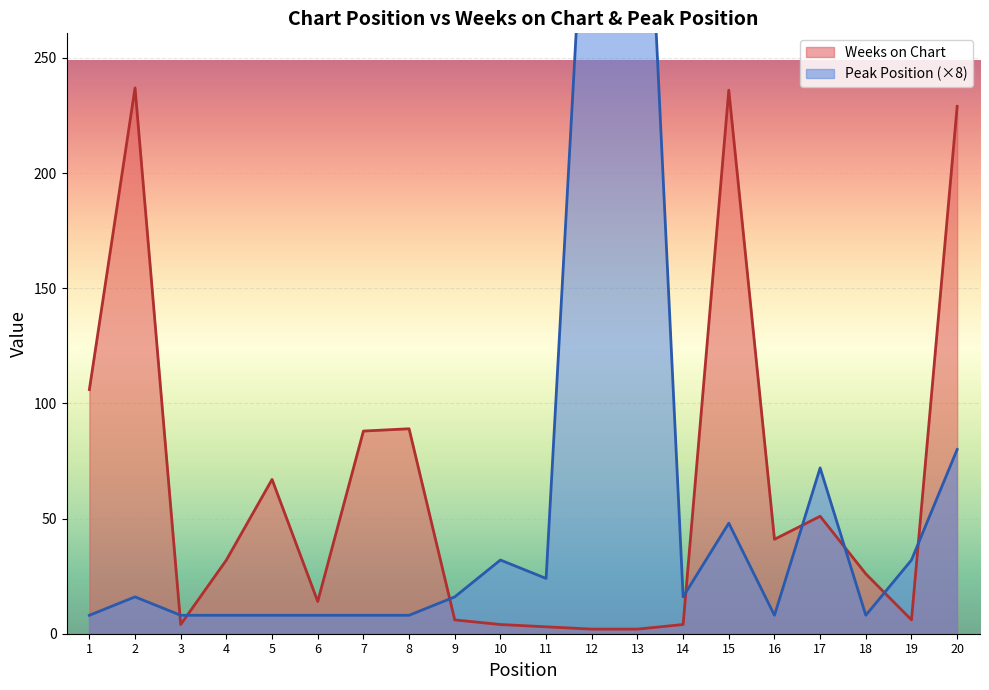

What are all the series names shown in the legend?

Weeks on Chart, Peak Position